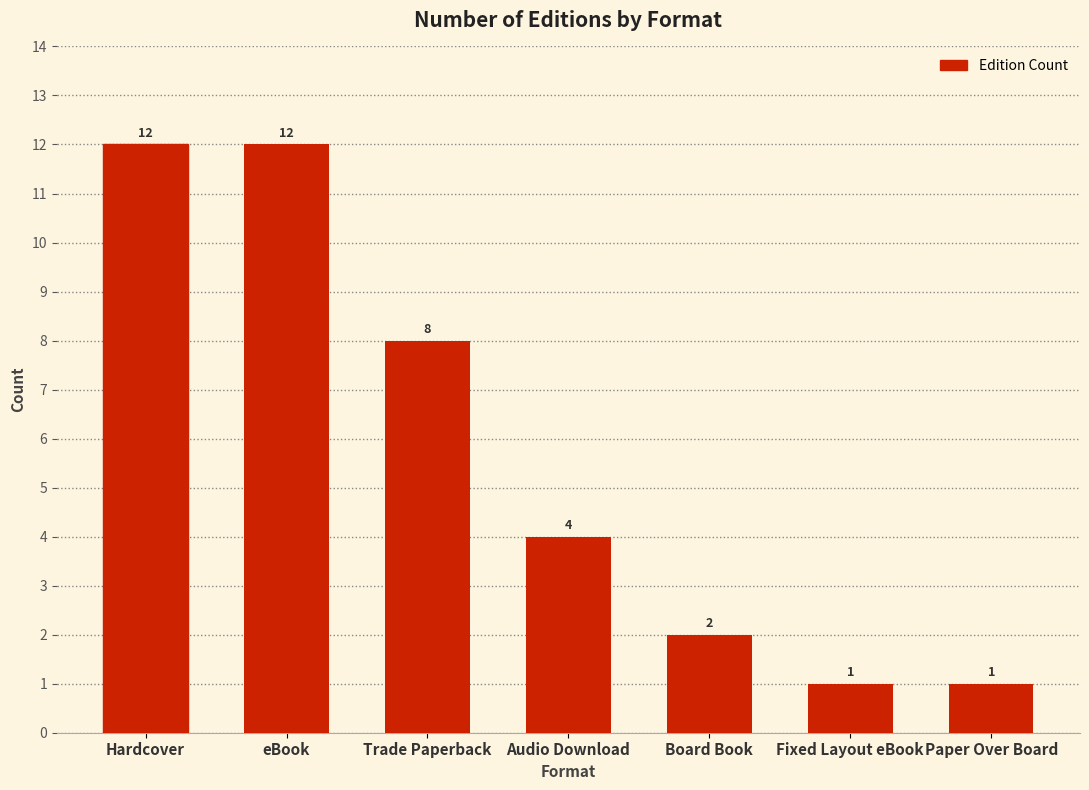

Count the number of data series in this chart.

1